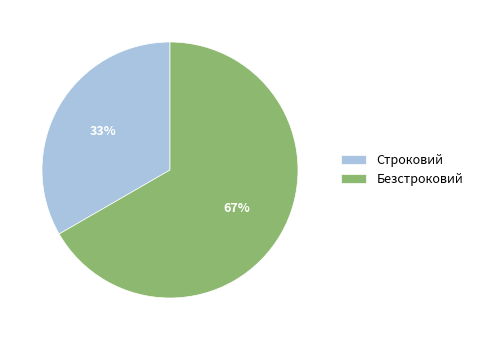

Rank the categories by value from highest to lowest.

Безстроковий, Строковий